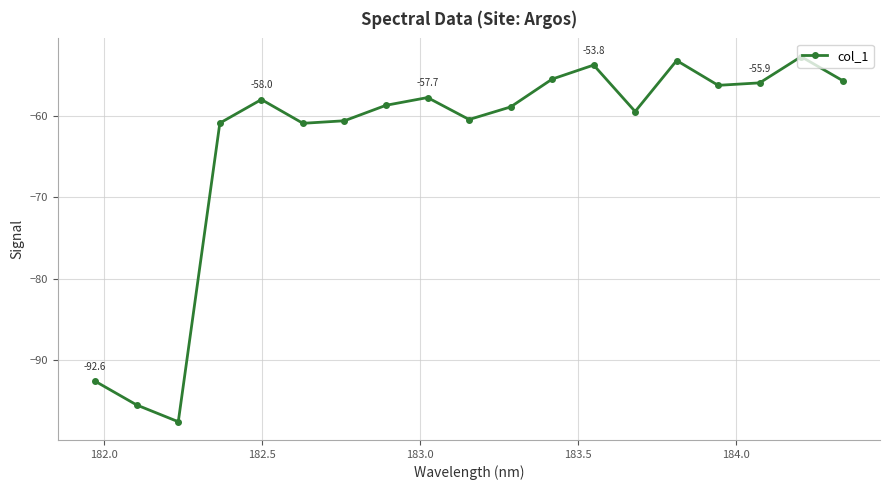

What is the smallest value displayed?

-97.6